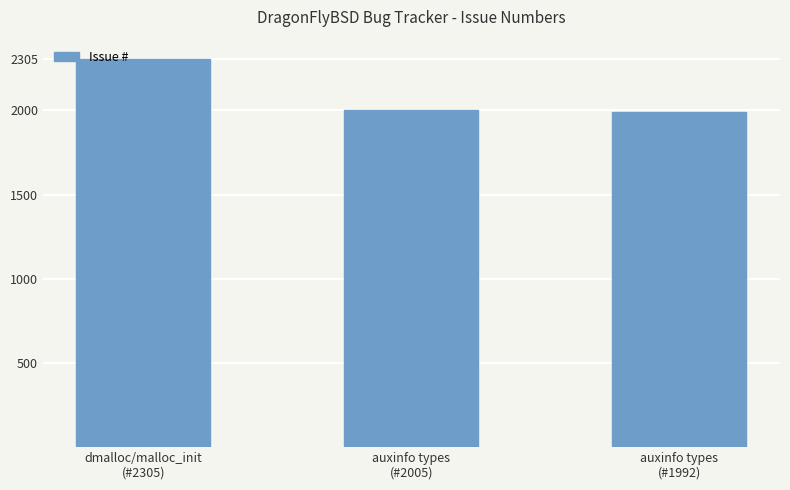

What is the change in value from auxinfo types
(#2005) to auxinfo types
(#1992)?

-13